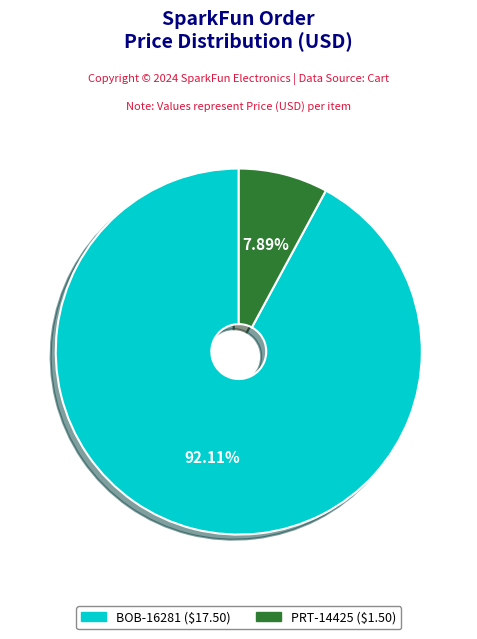

Which has a higher value, BOB-16281 or PRT-14425?

BOB-16281